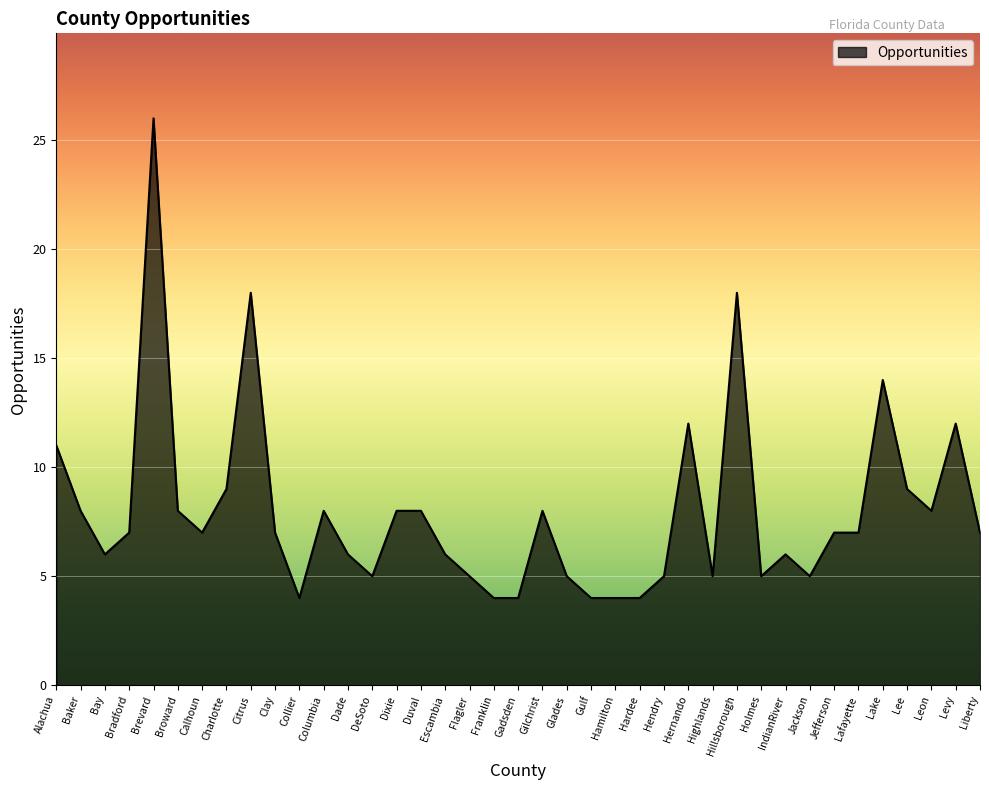

Count the number of categories in the chart.

39